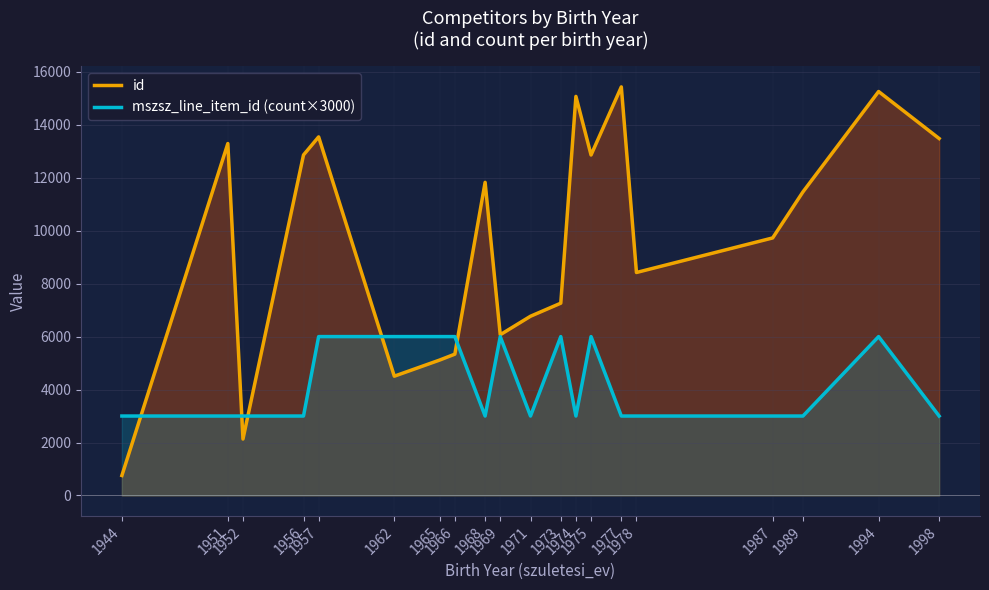

Which category has the highest value in the id series?

1977